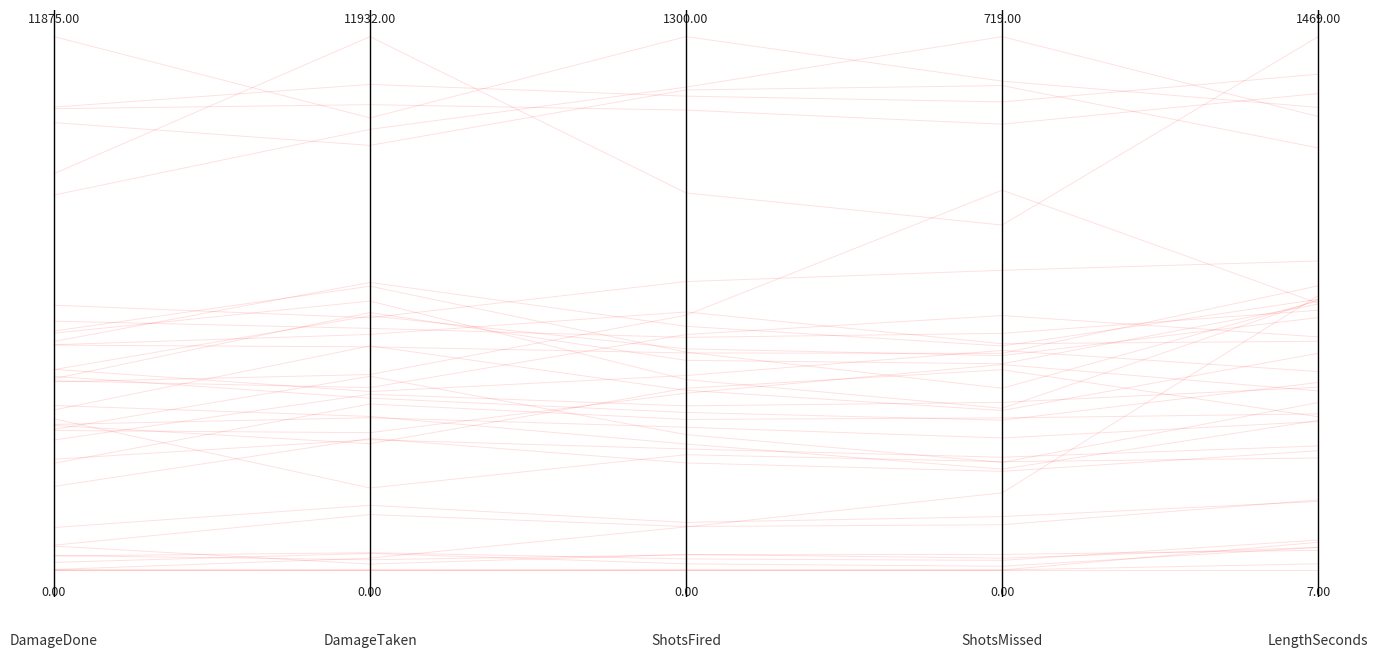

What is the change in value from 2.0 to 3.0?

+0.2